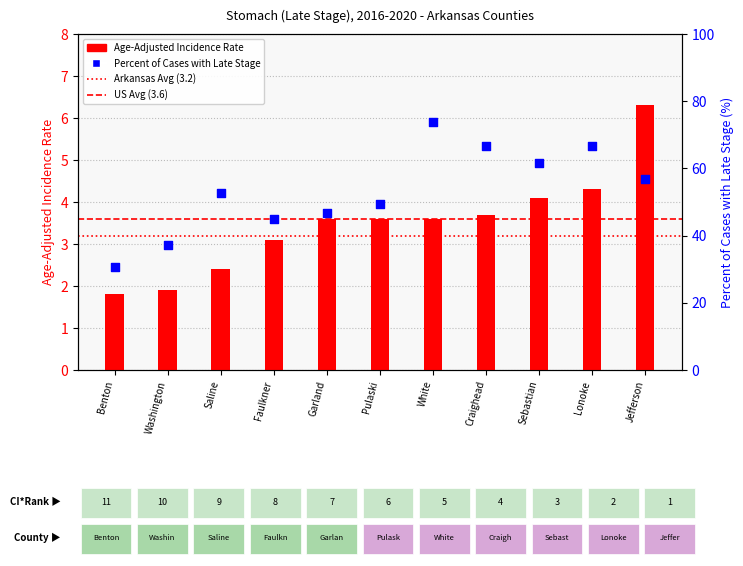

Which series has the largest total across all categories?

Percent of Cases with Late Stage